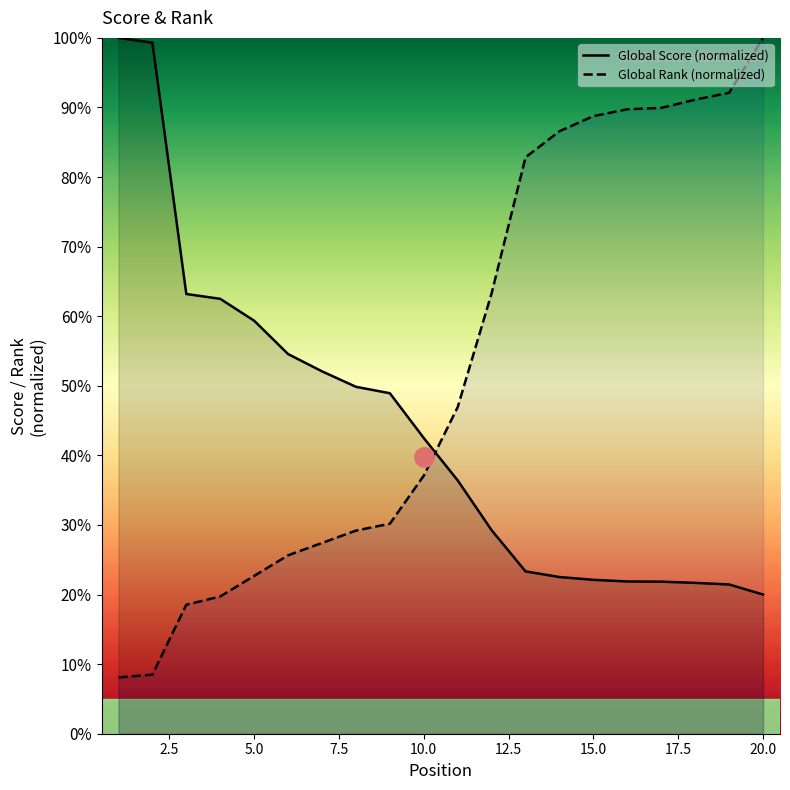

Which series has the largest range (max minus min)?

Global Rank (normalized)